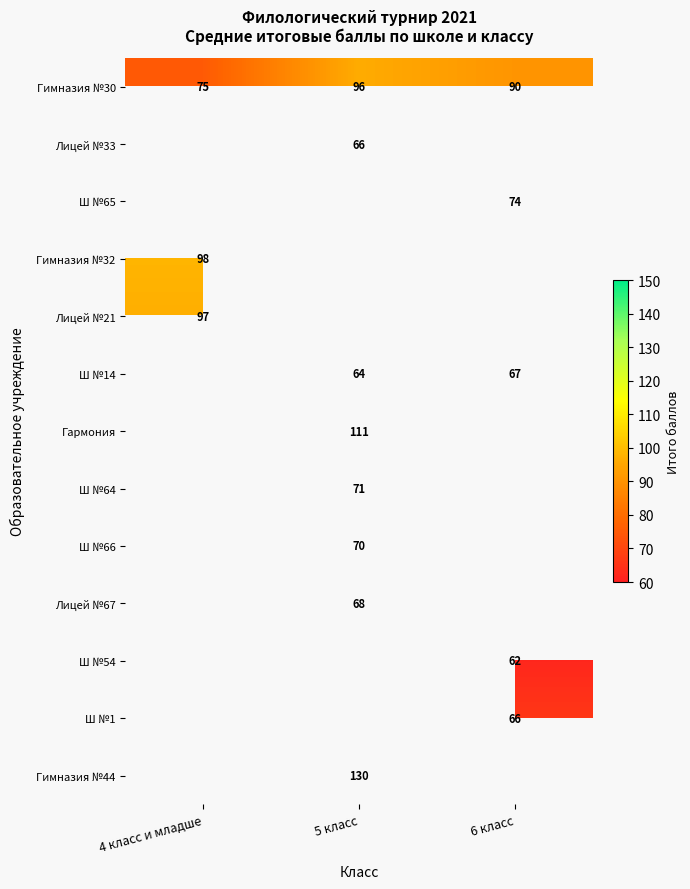

Is it true that Лицей №33 equals 31 at 5 класс?

False